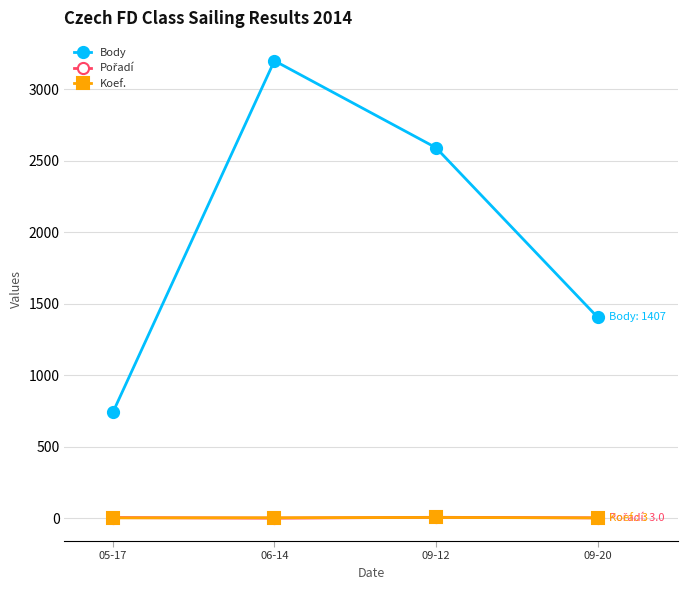

What is the difference between the highest and lowest values at 06-14?

3199